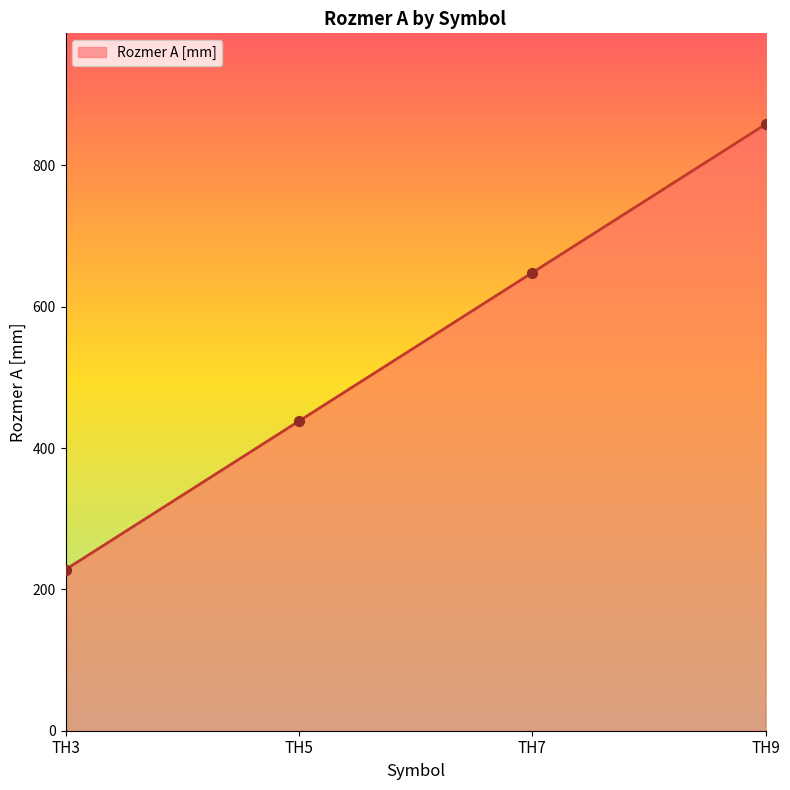

What is the ratio of the value at TH3 to the value at TH5?

0.5